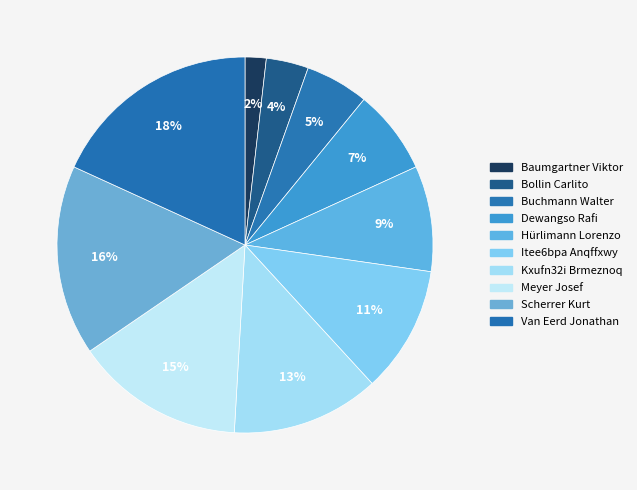

What percentage is NOT represented by Dewangso Rafi?

92.7%